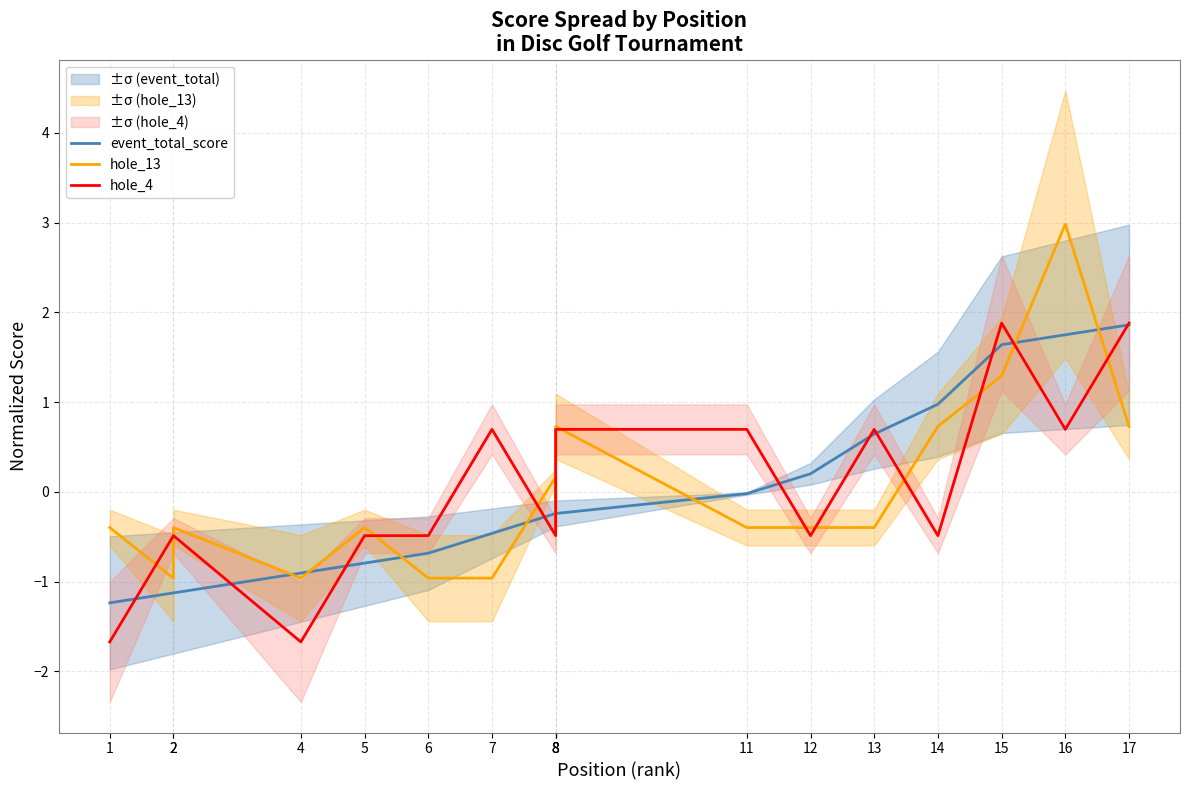

At which label does hole_13 first exceed 0?

8